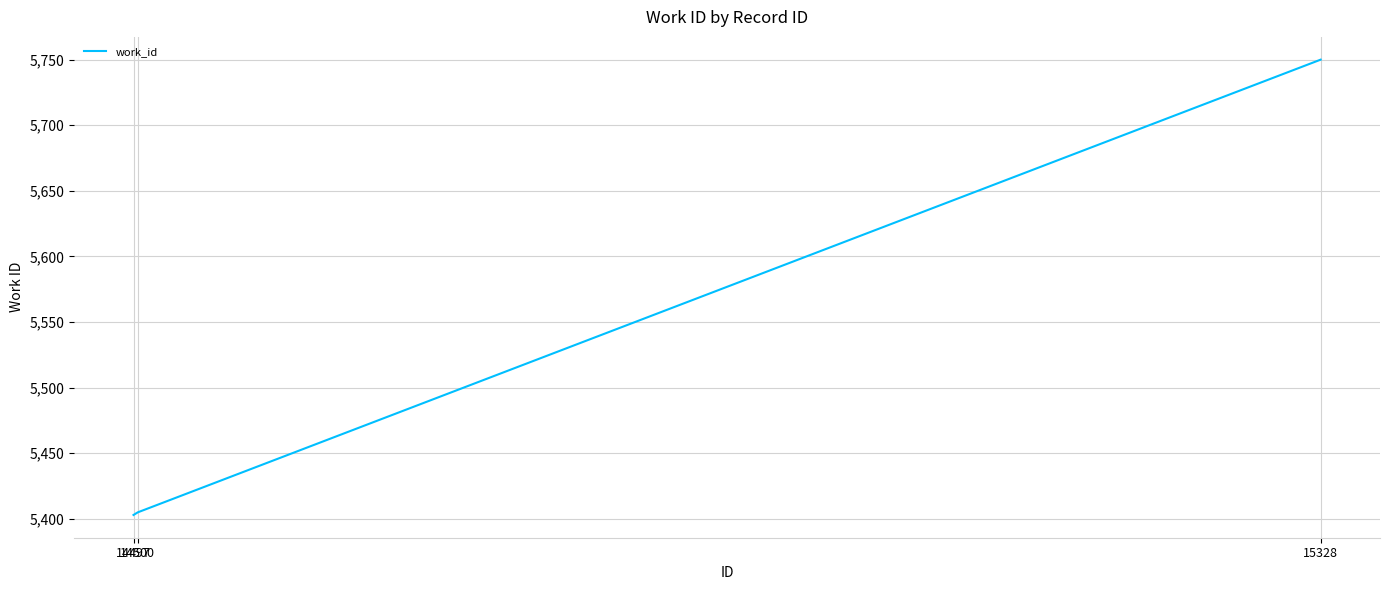

What is the sum of all values?

16558